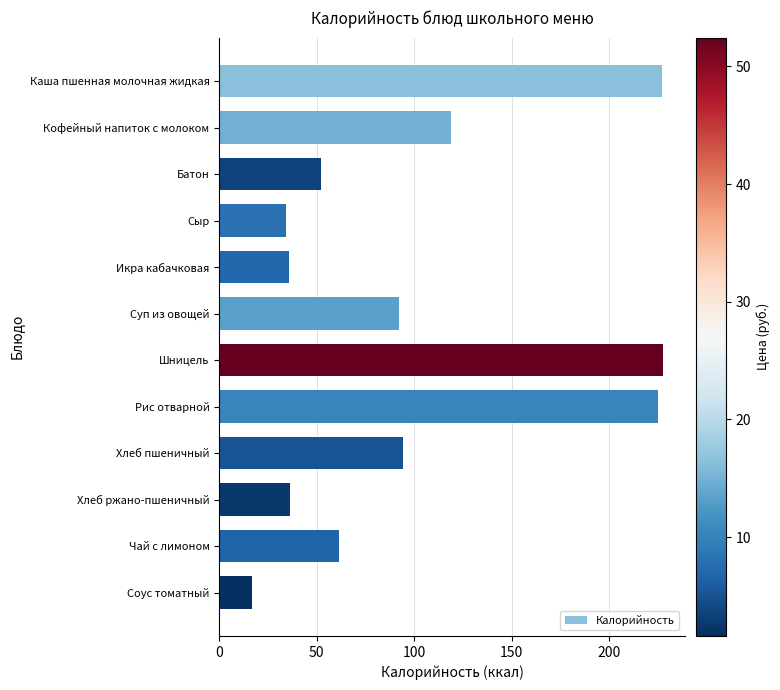

What is the change in value from Сыр to Хлеб ржано-пшеничный?

+1.9